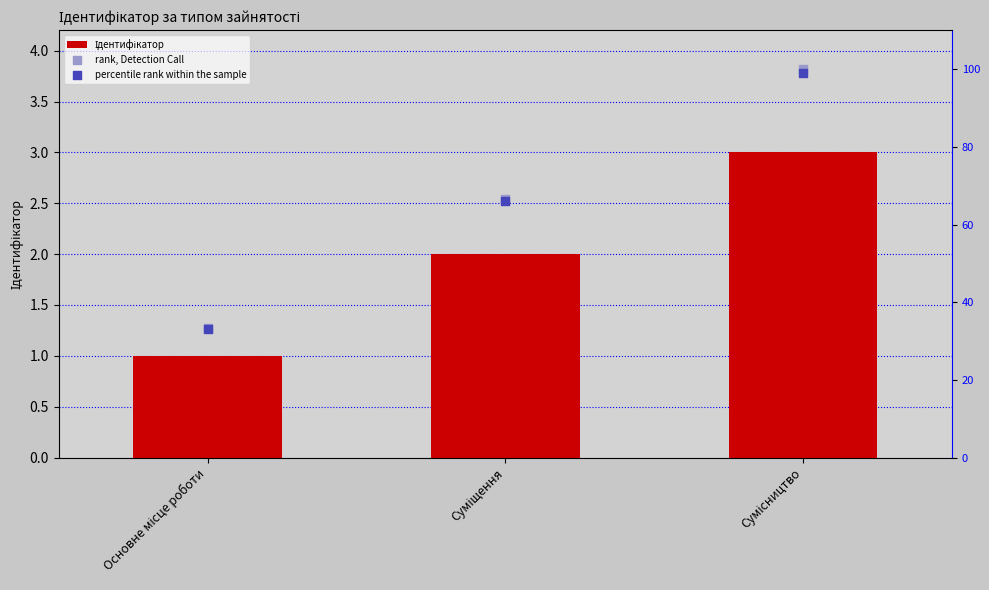

Which series has the largest total across all categories?

rank, Detection Call